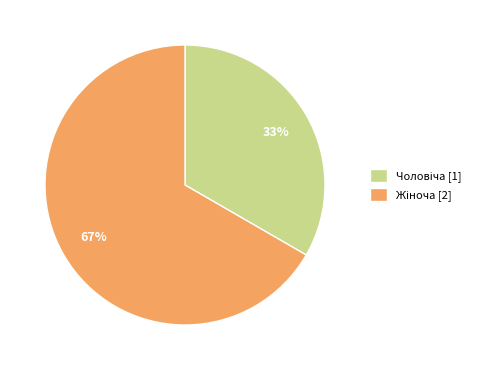

Does any single category account for the majority?

Yes